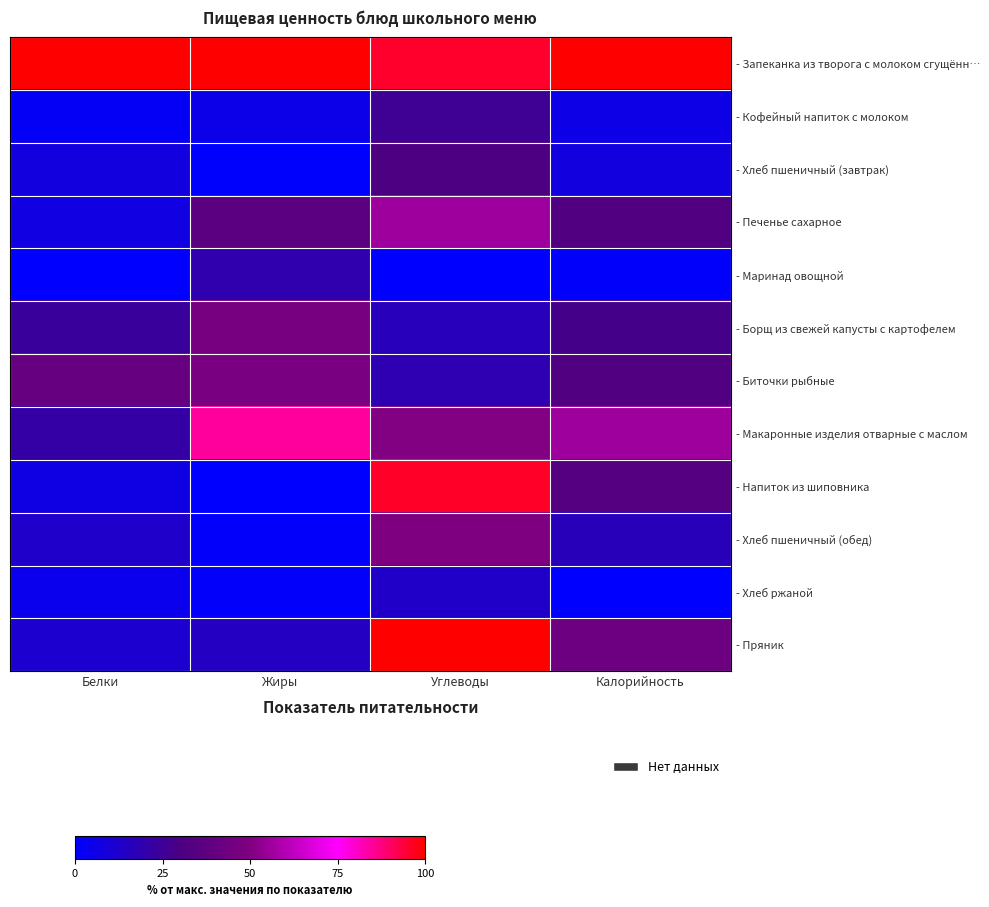

Reading left to right, transcribe all the data shown in this chart.

- Запеканка из творога с молоком сгущённ…: Белки=100.0	Жиры=100.0	Углеводы=95.5	Калорийность=100.0
- Кофейный напиток с молоком: Белки=2.2	Жиры=5.4	Углеводы=25.6	Калорийность=5.9
- Хлеб пшеничный (завтрак): Белки=7.6	Жиры=0.7	Углеводы=30.9	Калорийность=7.6
- Печенье сахарное: Белки=7.2	Жиры=36.0	Углеводы=56.2	Калорийность=32.6
- Маринад овощной: Белки=0.0	Жиры=19.2	Углеводы=0.0	Калорийность=0.9
- Борщ из свежей капусты с картофелем: Белки=23.6	Жиры=46.7	Углеводы=16.1	Калорийность=27.9
- Биточки рыбные: Белки=40.6	Жиры=47.6	Углеводы=18.4	Калорийность=32.1
- Макаронные изделия отварные с маслом: Белки=21.1	Жиры=84.4	Углеводы=50.6	Калорийность=56.2
- Напиток из шиповника: Белки=6.4	Жиры=0.0	Углеводы=96.1	Калорийность=34.3
- Хлеб пшеничный (обед): Белки=12.6	Жиры=1.4	Углеводы=49.3	Калорийность=16.6
- Хлеб ржаной: Белки=4.6	Жиры=1.2	Углеводы=13.0	Калорийность=0.0
- Пряник: Белки=11.5	Жиры=14.6	Углеводы=100.0	Калорийность=42.7